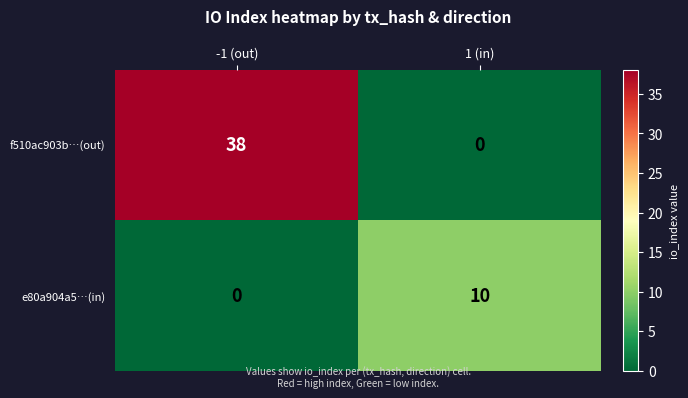

Which category has the highest value across all series?

-1 (out)